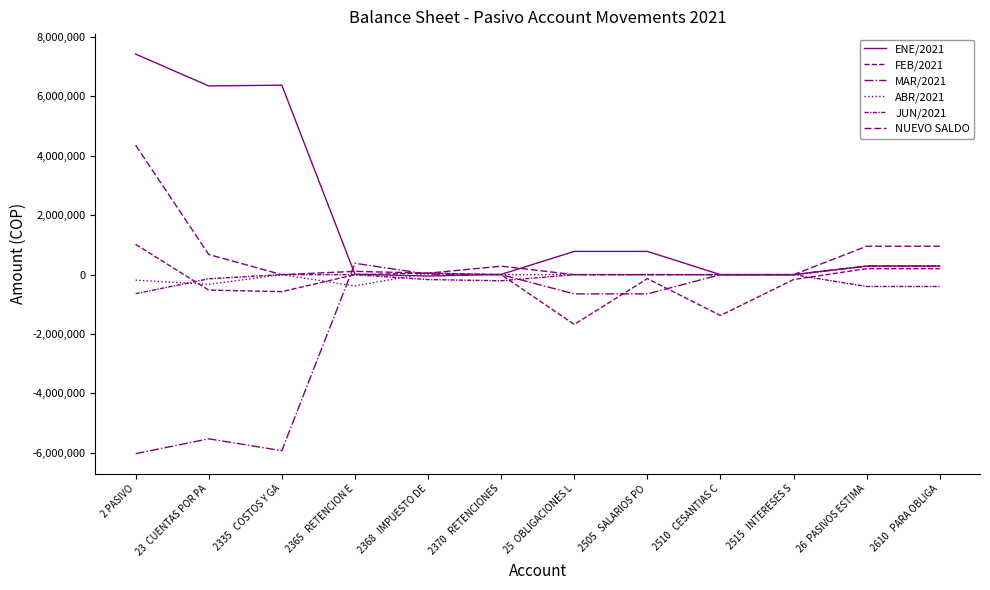

At which category is the sum across all series the highest?

2 PASIVO